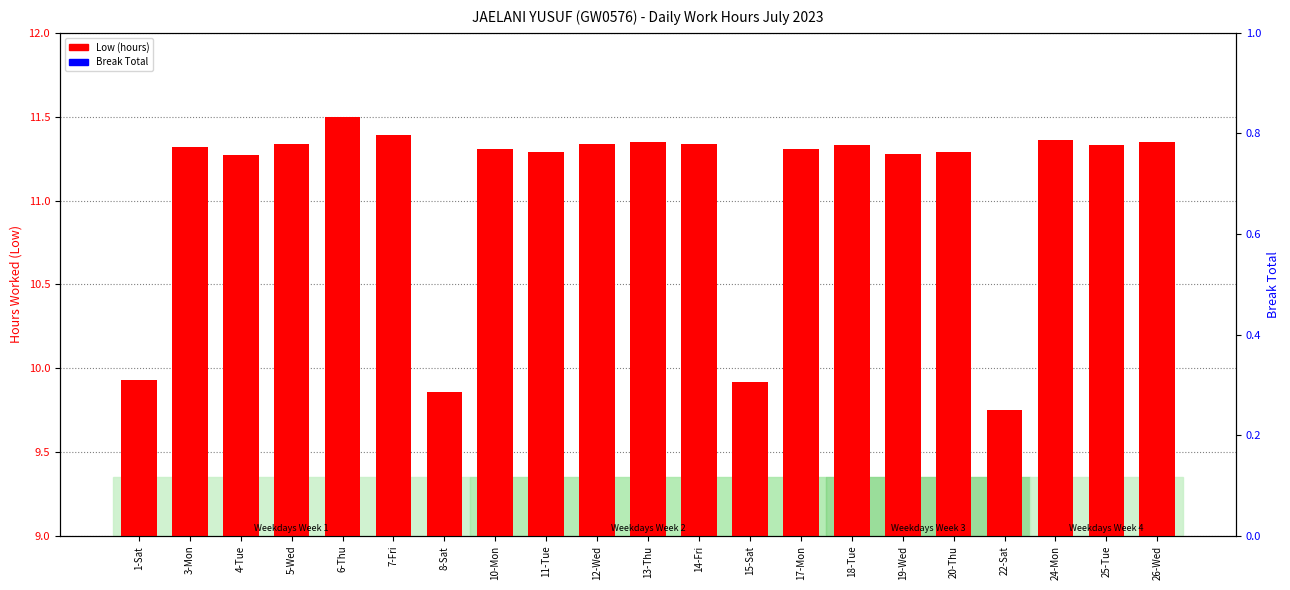

What position from the left is 26-Wed?

21